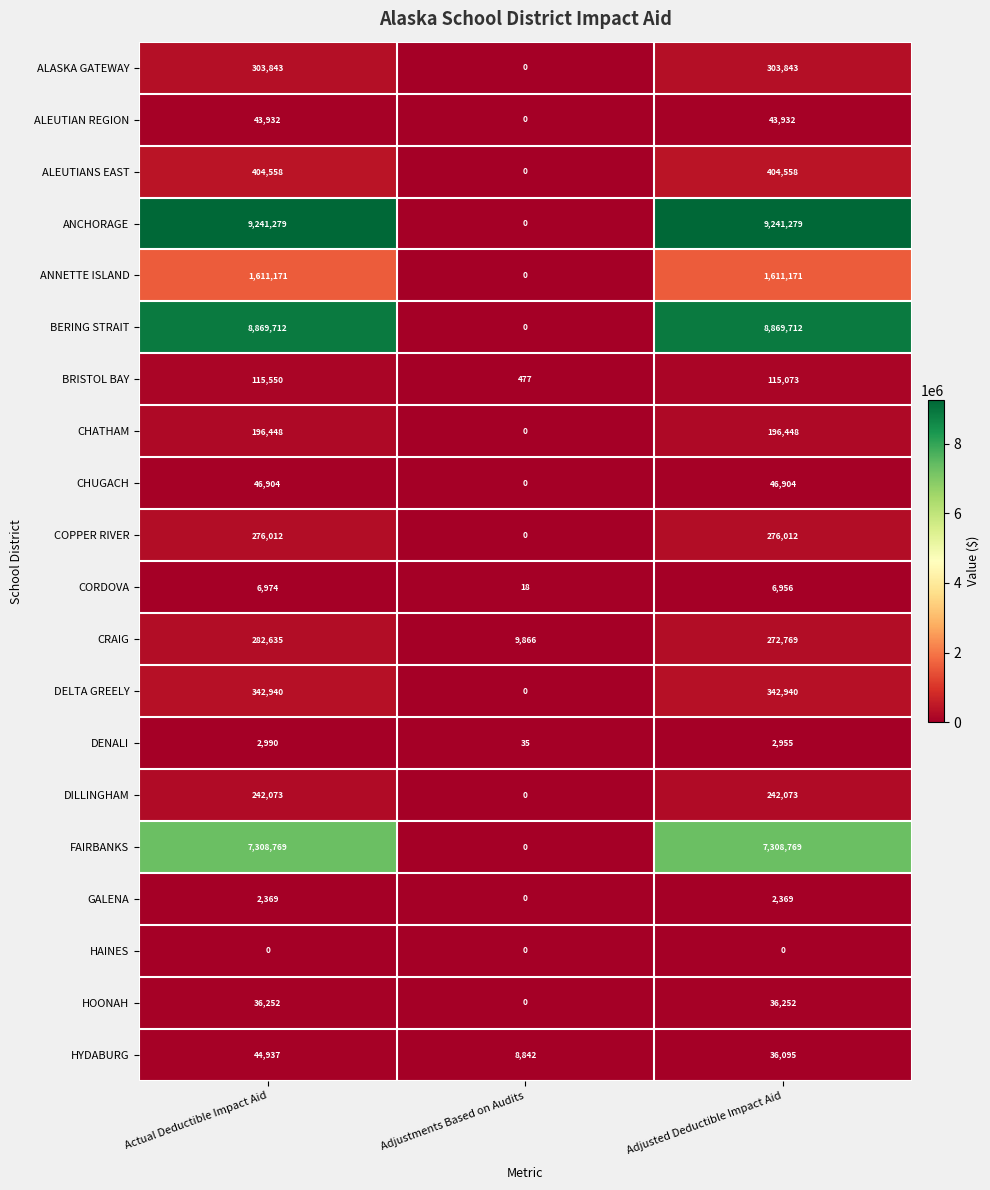

True or false: BRISTOL BAY has a value of 115550 at Actual Deductible Impact Aid.

True